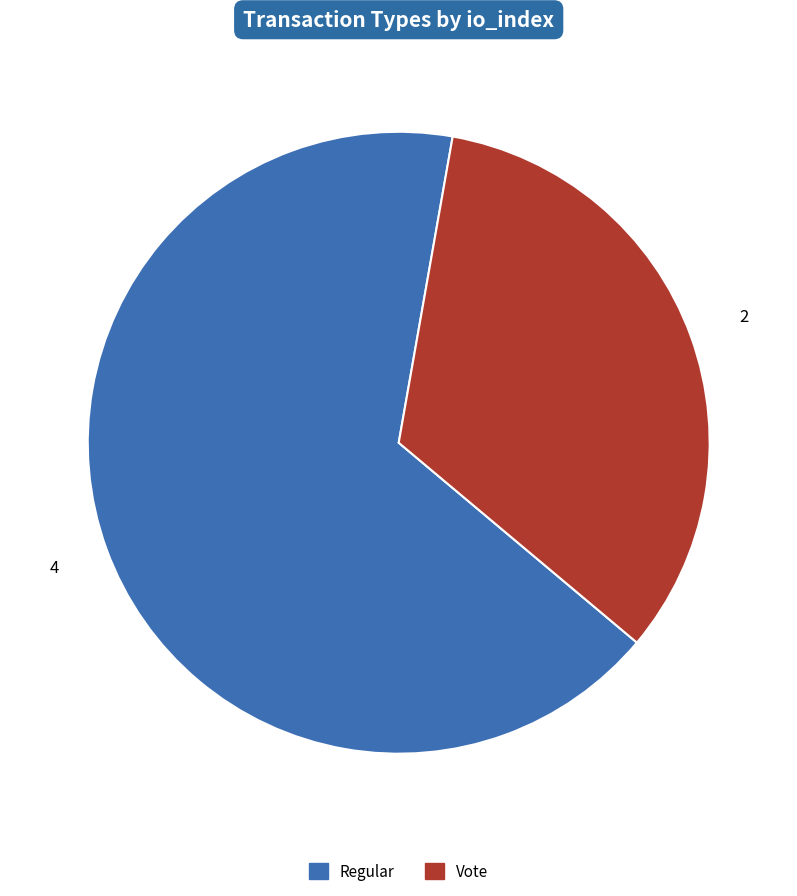

Does Vote represent more than half of the total?

No